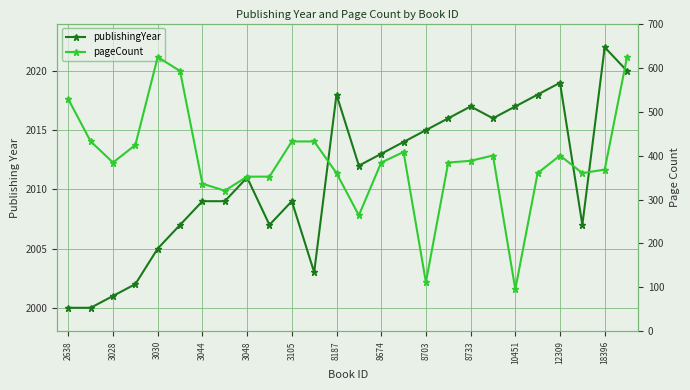

Which series has the widest spread of values?

pageCount